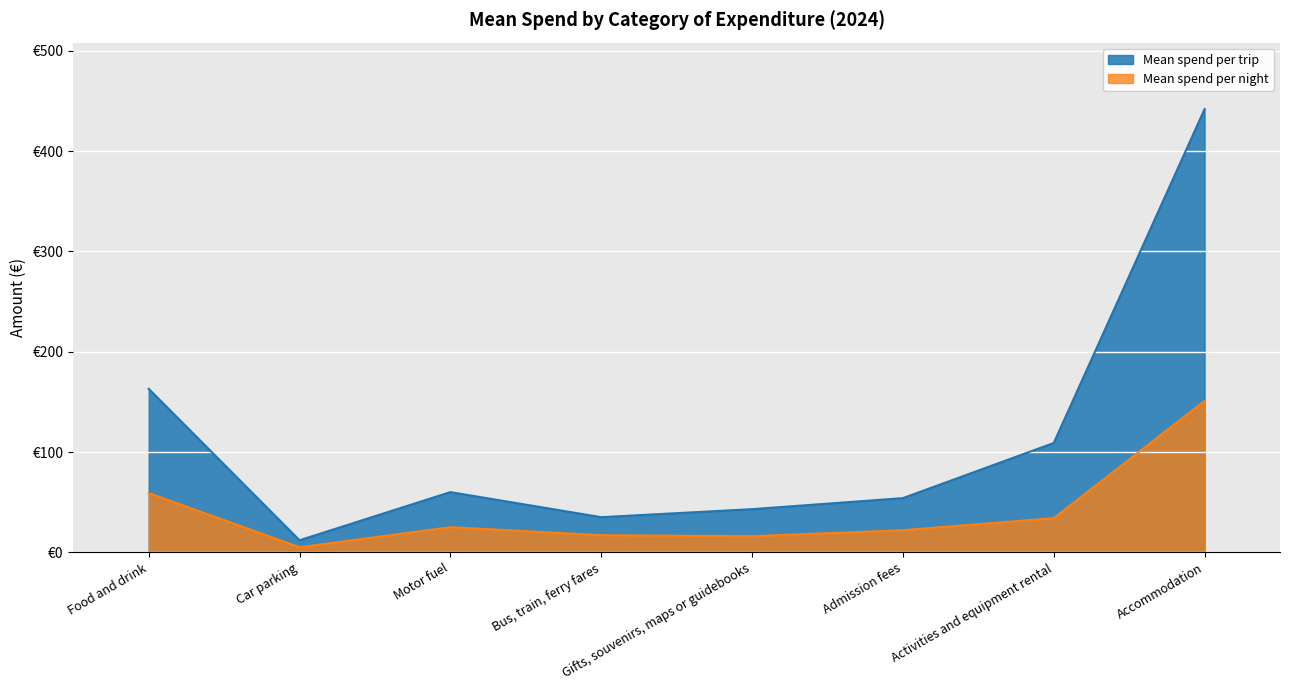

What is the highest value of the Mean spend per trip series?

442